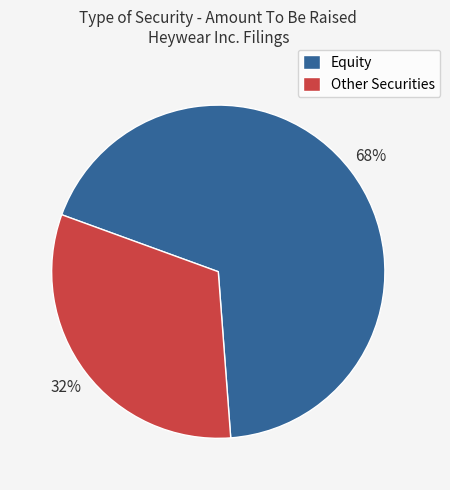

Does any single category account for the majority?

Yes